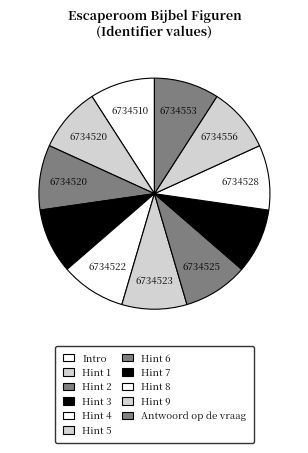

True or false: Hint 3 accounts for 16% of the total.

False